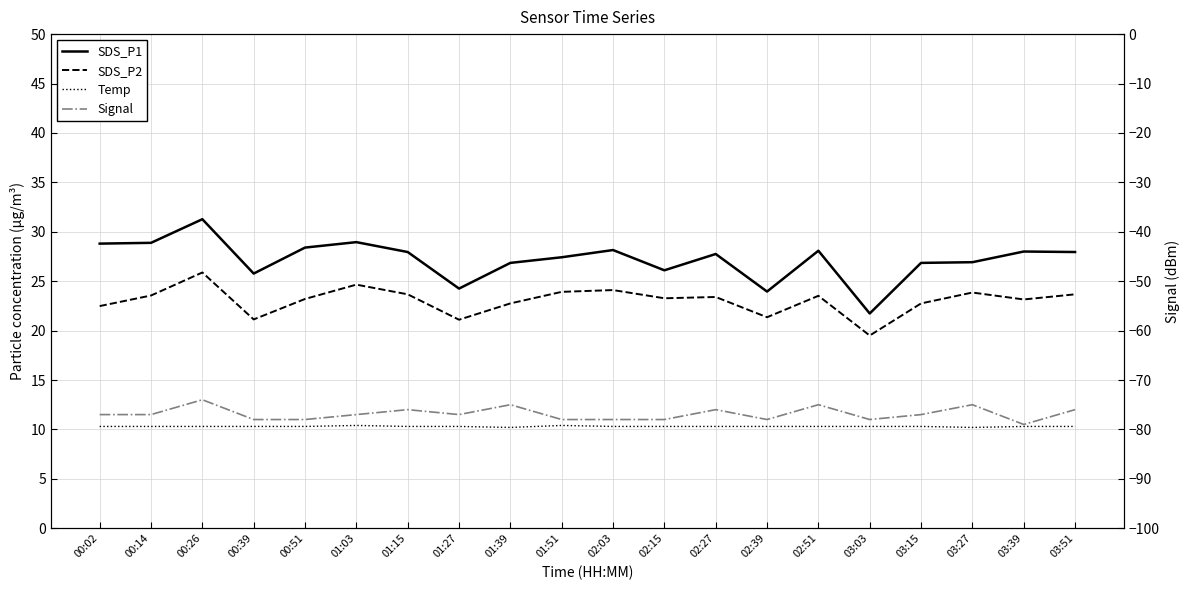

True or false: SDS_P1 and Temp cross at least once.

False